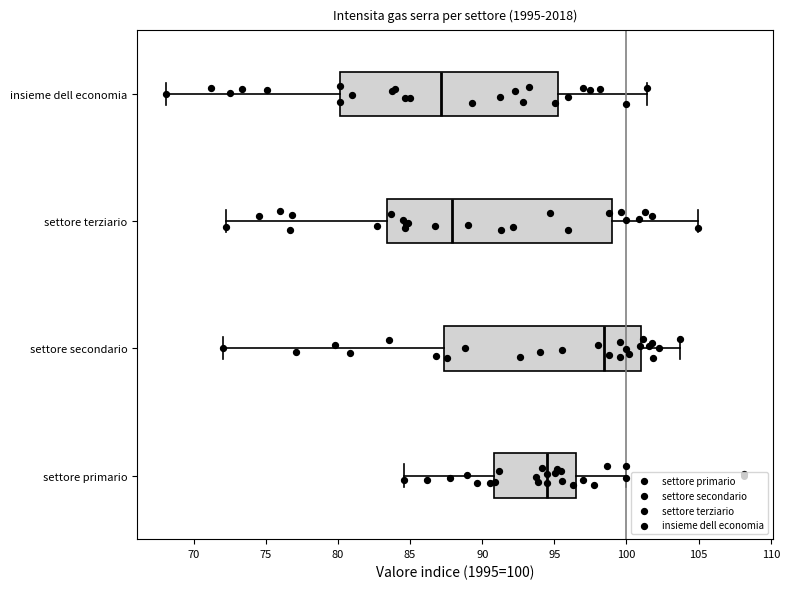

Where does the median line of the box for settore terziario sit on the x-axis? The values are not printed on the chart, so give them approximately, as read against the axis.

88.0